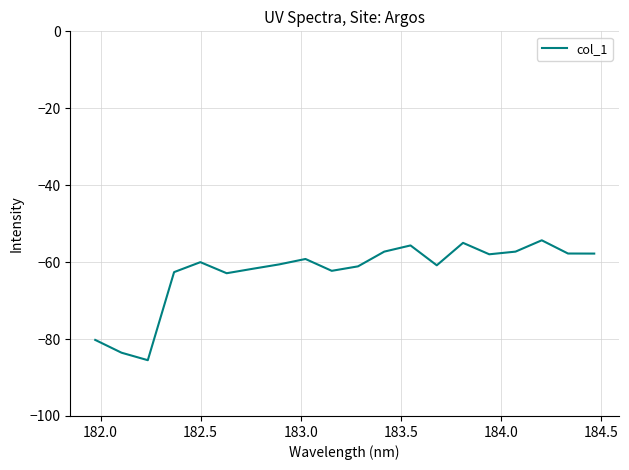

What is the difference between the maximum and minimum values?

31.2